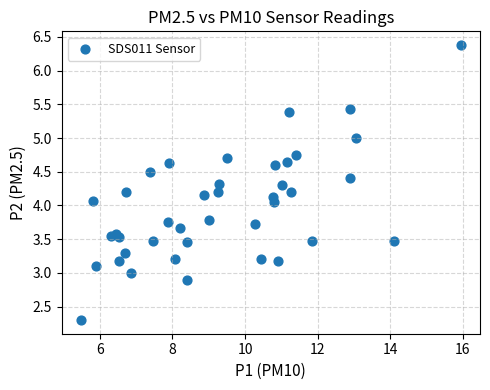

What is the range of Y values (max minus min)?

4.1